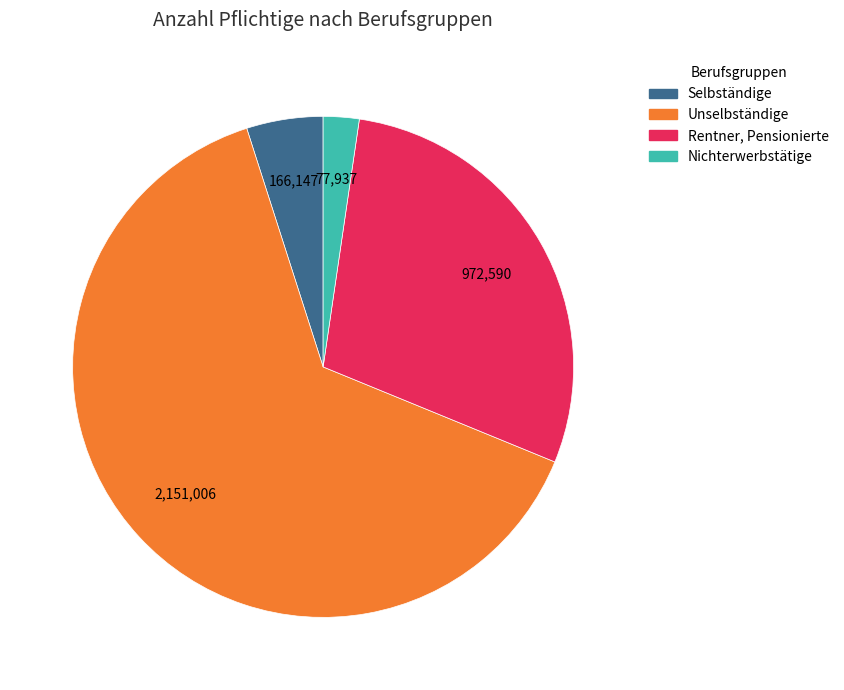

Which slice is the smallest?

Nichterwerbstätige